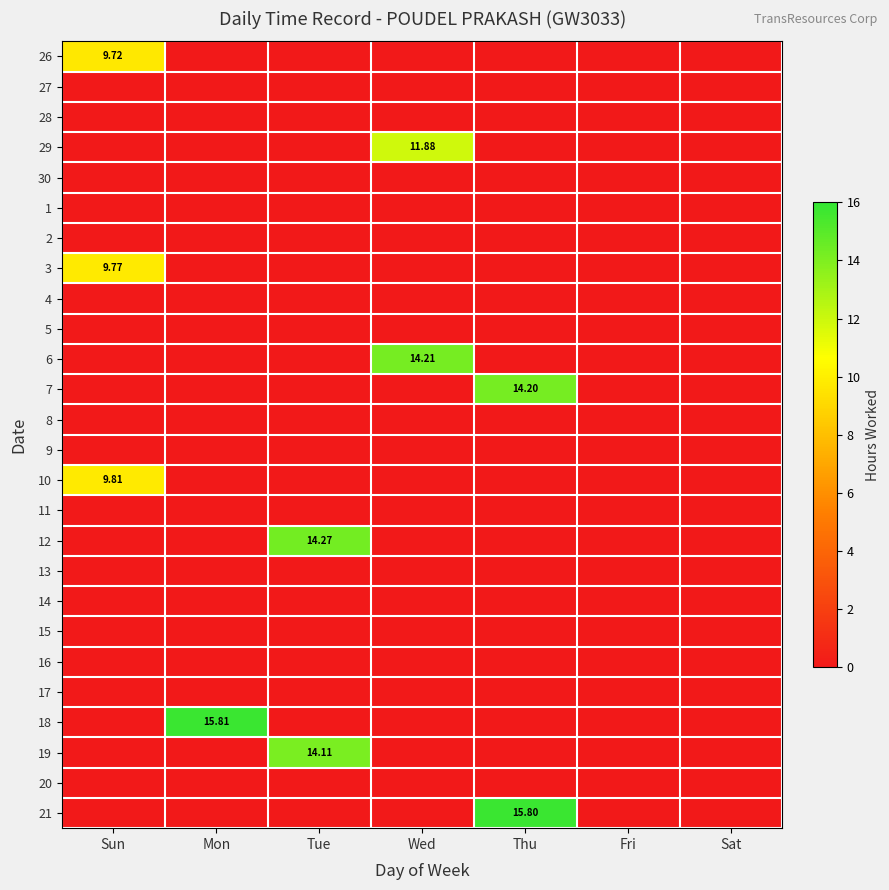

At which category is the sum across all series the highest?

Thu